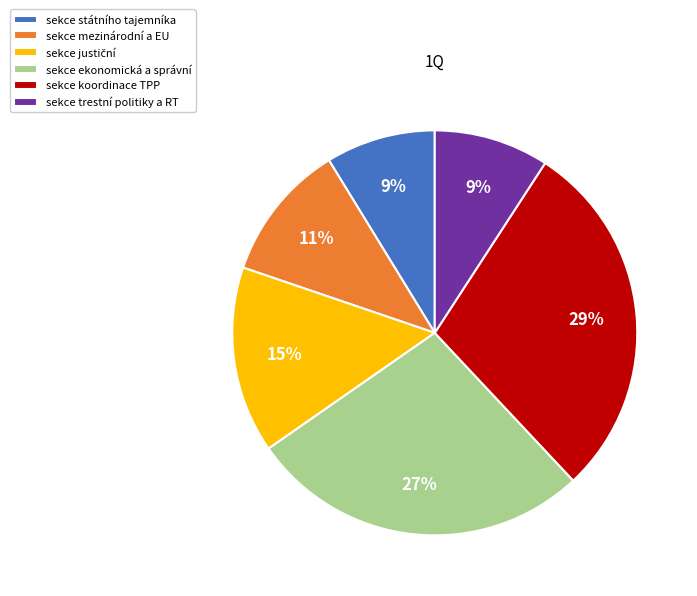

Is there a majority slice in this chart?

No